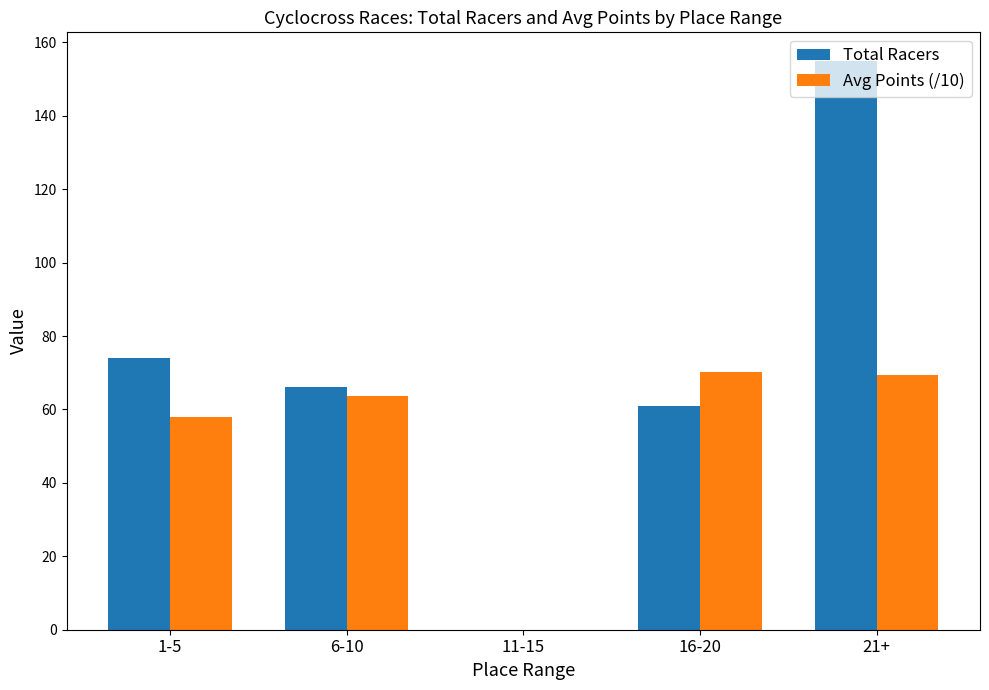

The Avg Points (/10) series shows 105.0 at 16-20. True or false?

False